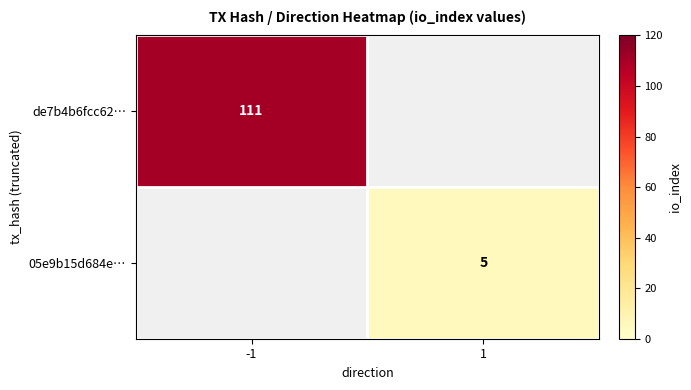

At which category does the chart reach its minimum across all series?

1